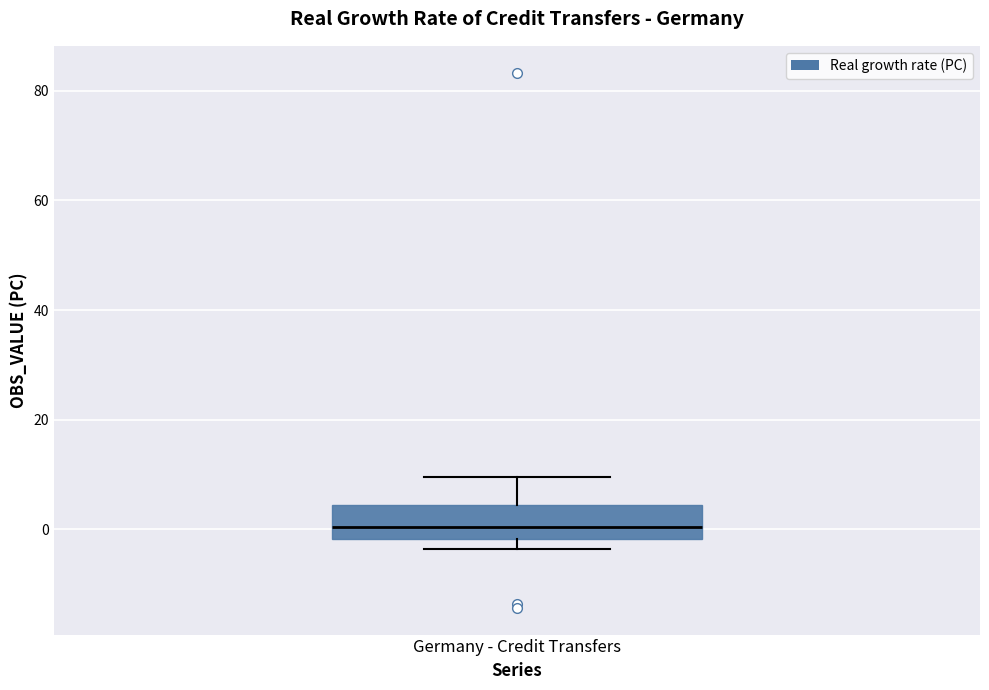

Read this box plot against the y-axis: the position of the median line, the range covered by the box, and the ends of both whiskers. The values are not printed on the chart, so give them approximately, as read against the axis.

median 0, box -2 to 4, whiskers -4 to 10